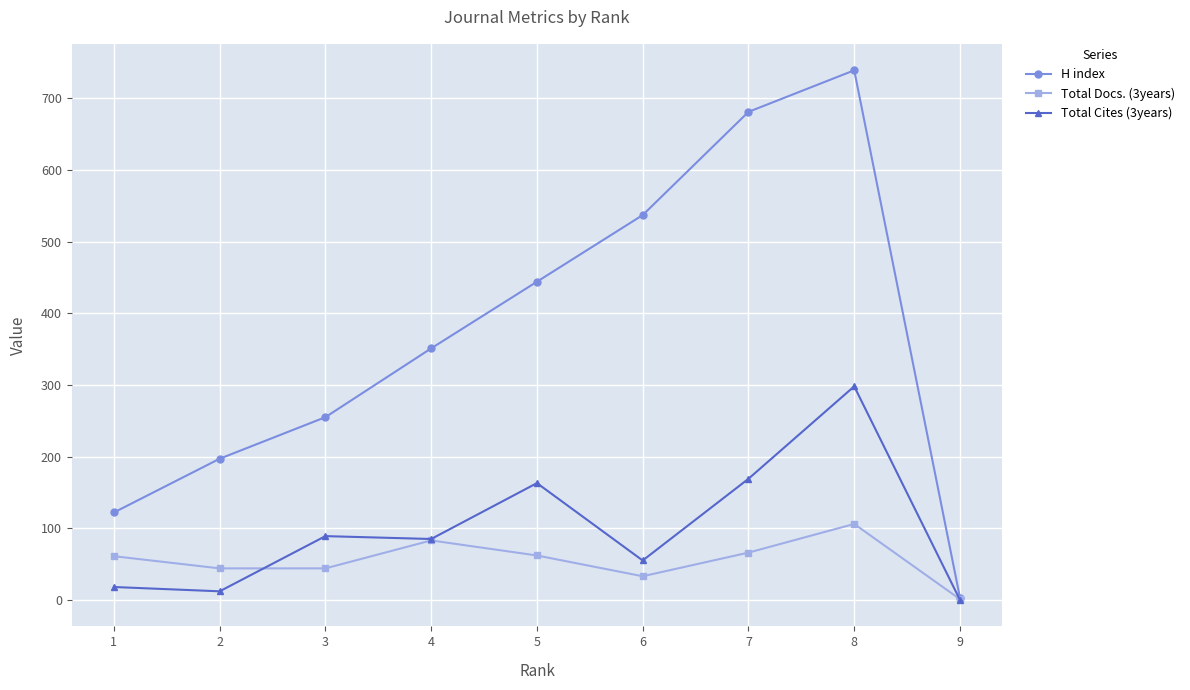

Is this an area chart (filled region under the line)?

No